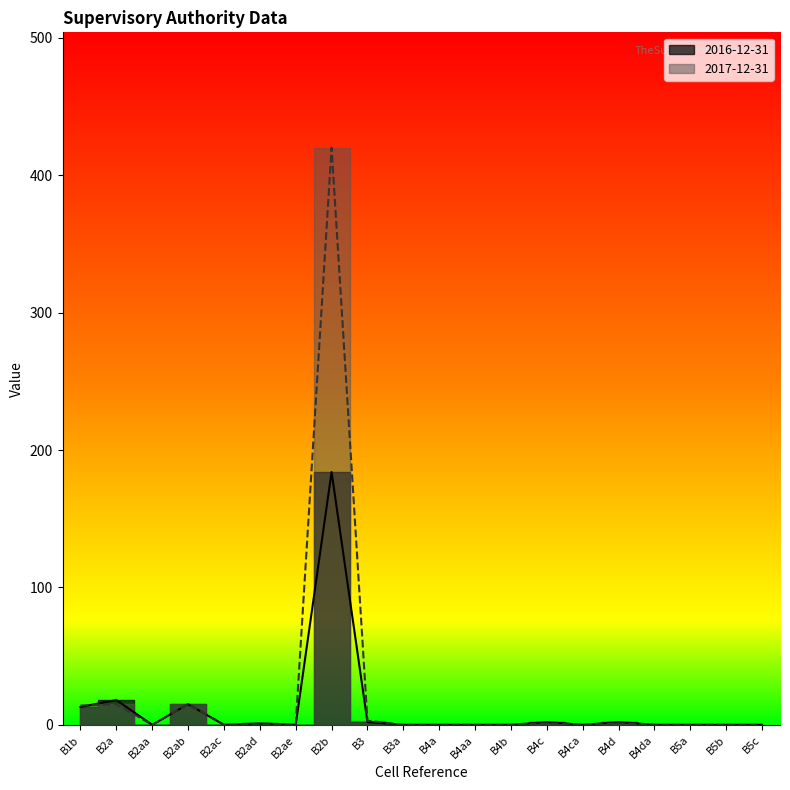

At which category is the sum across all series the highest?

B2b